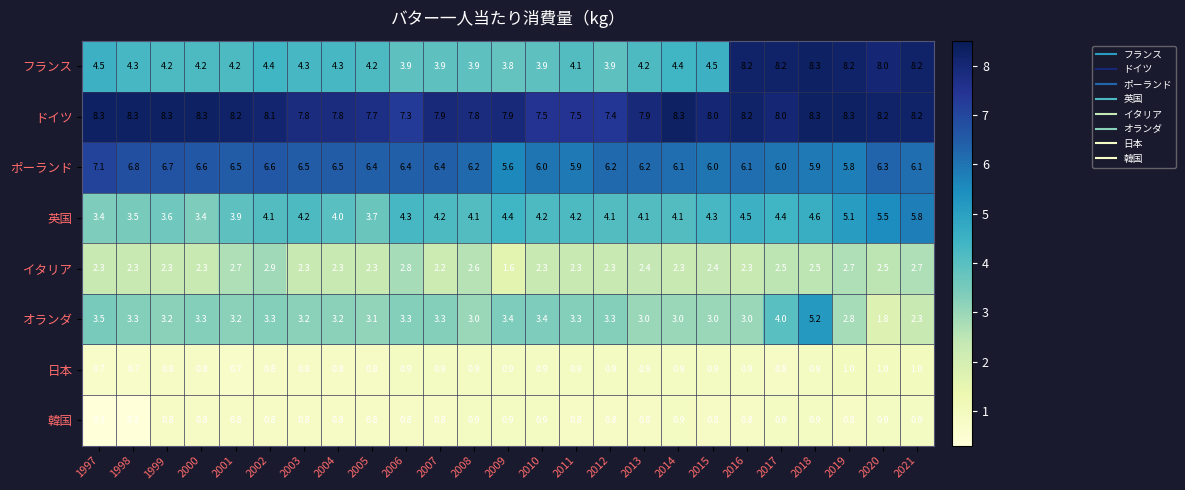

At 1997, list the series in order from smallest to largest.

韓国, 日本, イタリア, 英国, オランダ, フランス, ポーランド, ドイツ